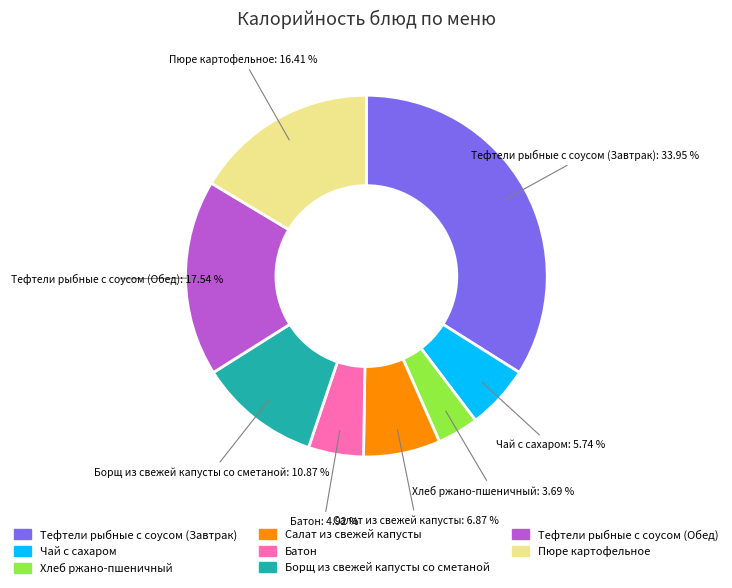

How many segments does this pie chart have?

8